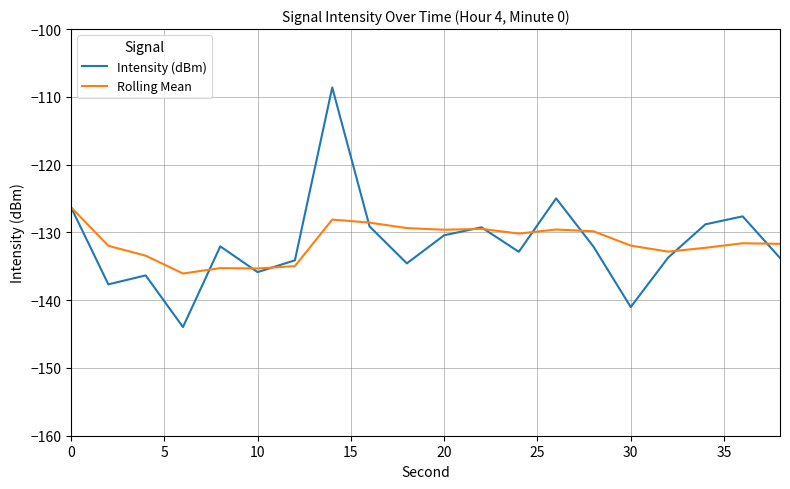

What is the minimum value shown in the chart?

-144.0